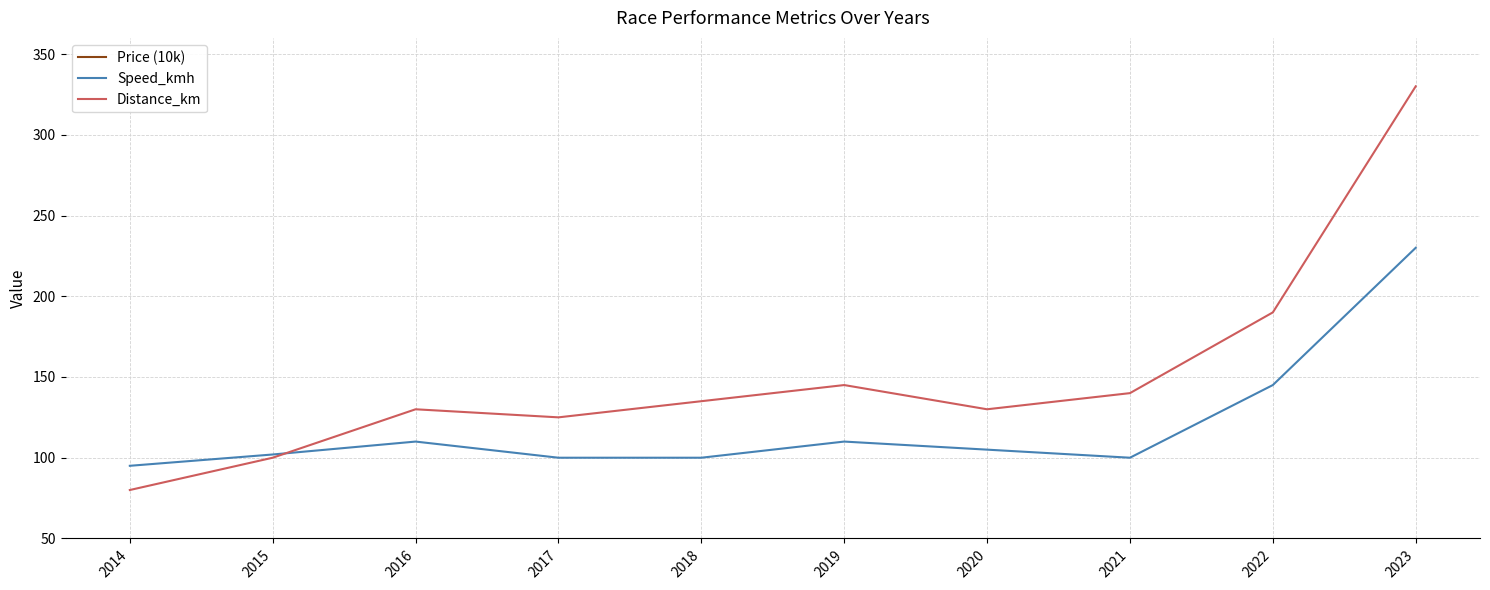

True or false: Speed_kmh and Price (10k) cross at least once.

False